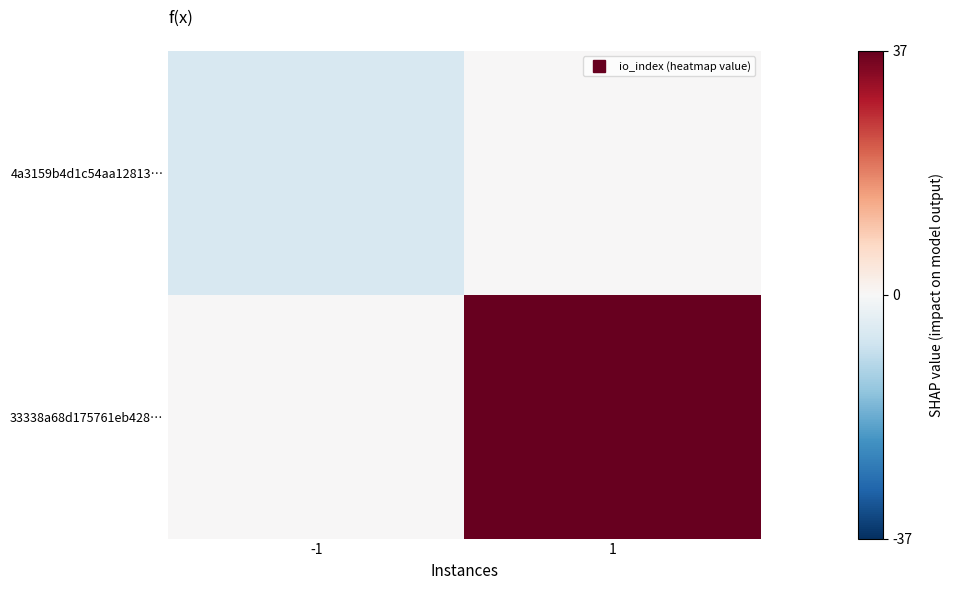

What is the difference between the highest and lowest values at -1?

6